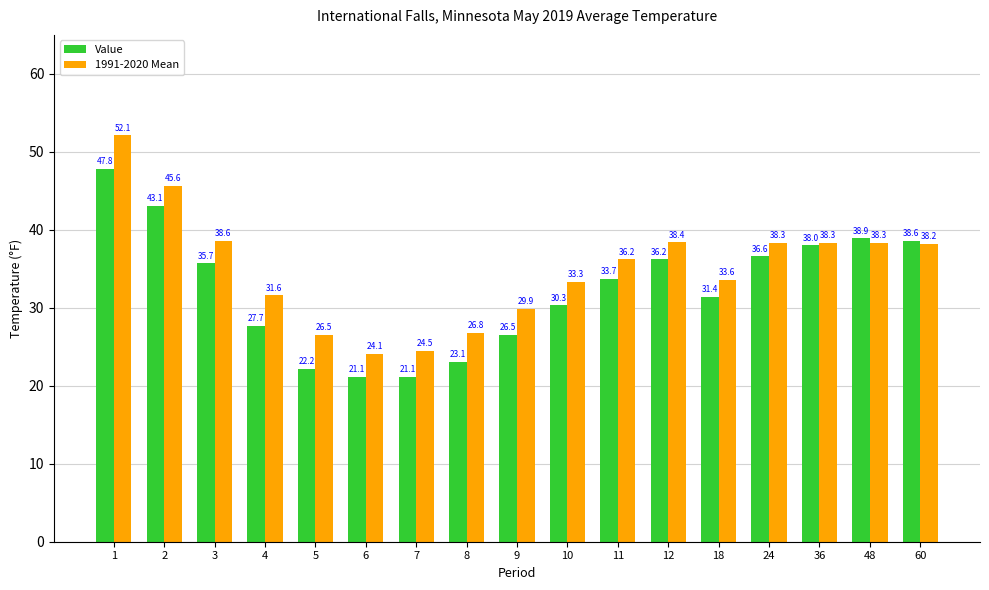

At how many categories does at least one series exceed 21?

17